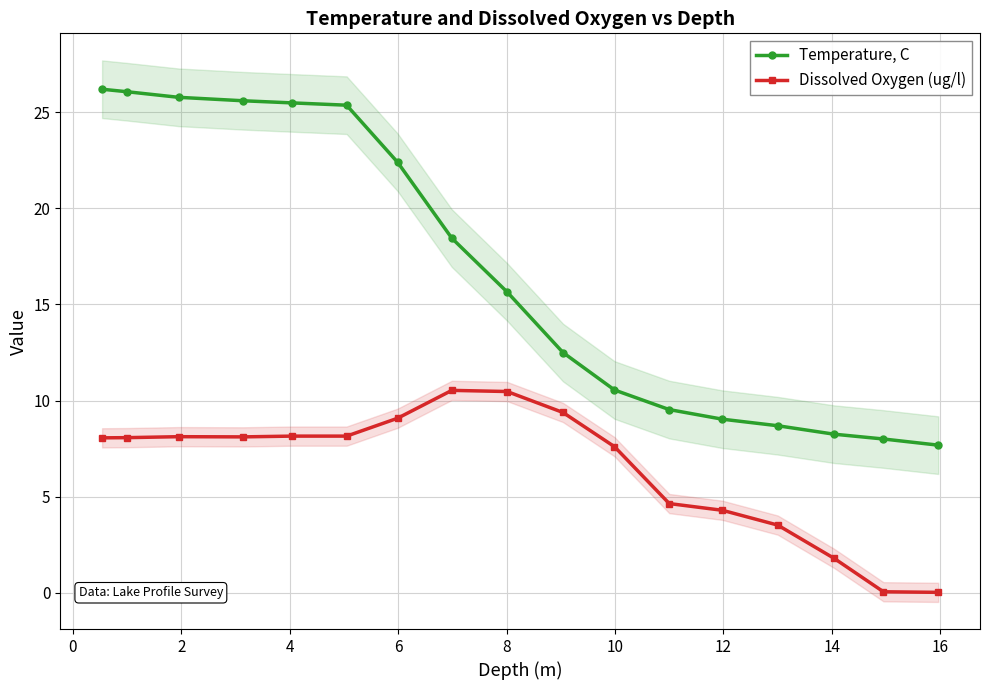

True or false: Temperature, C and Dissolved Oxygen (ug/l) cross at least once.

False